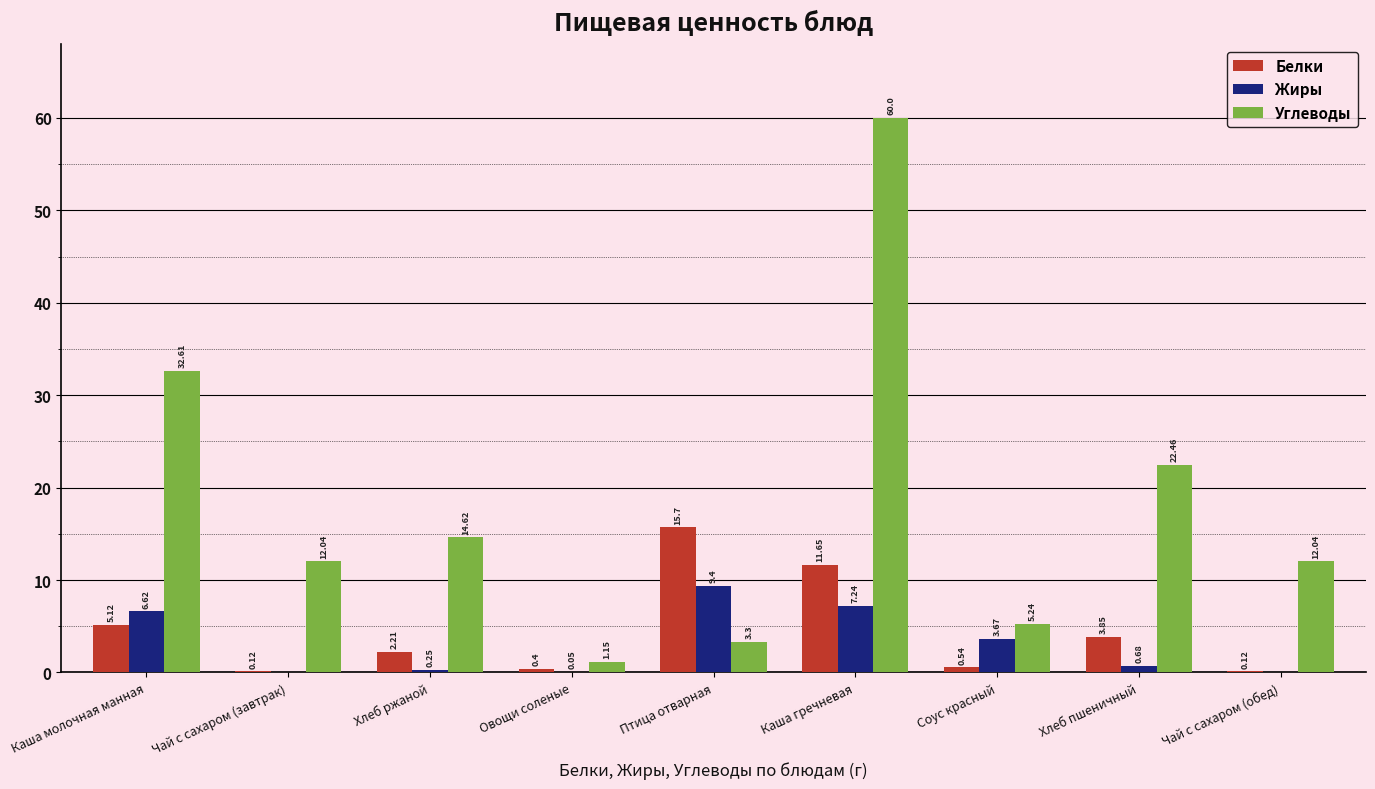

What is the highest value of the Белки series?

15.7